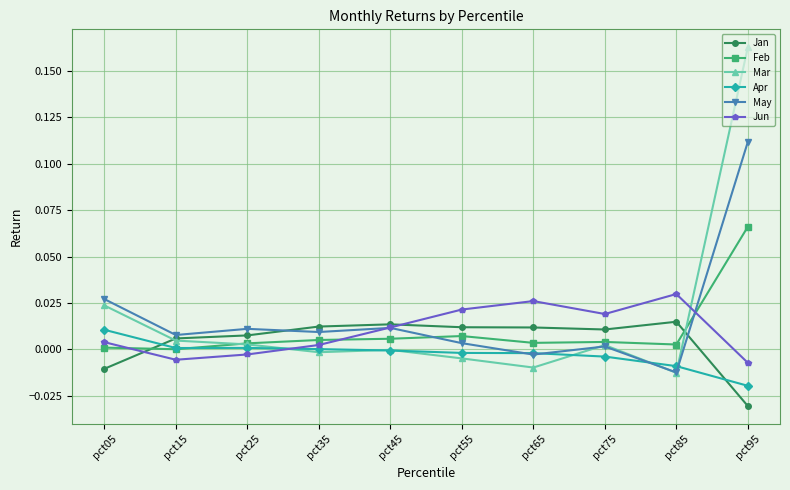

Which series has the widest spread of values?

Mar